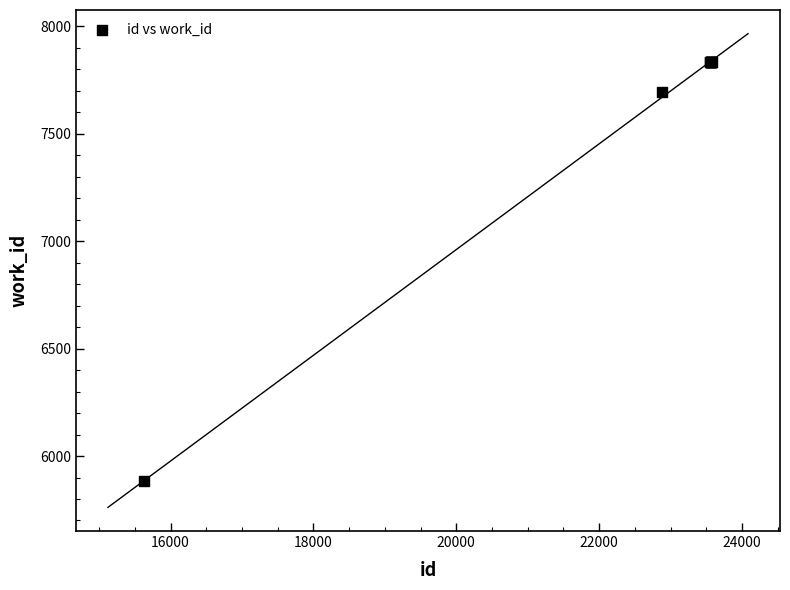

What Y value in the scatter plot is closest to 6858?

7694